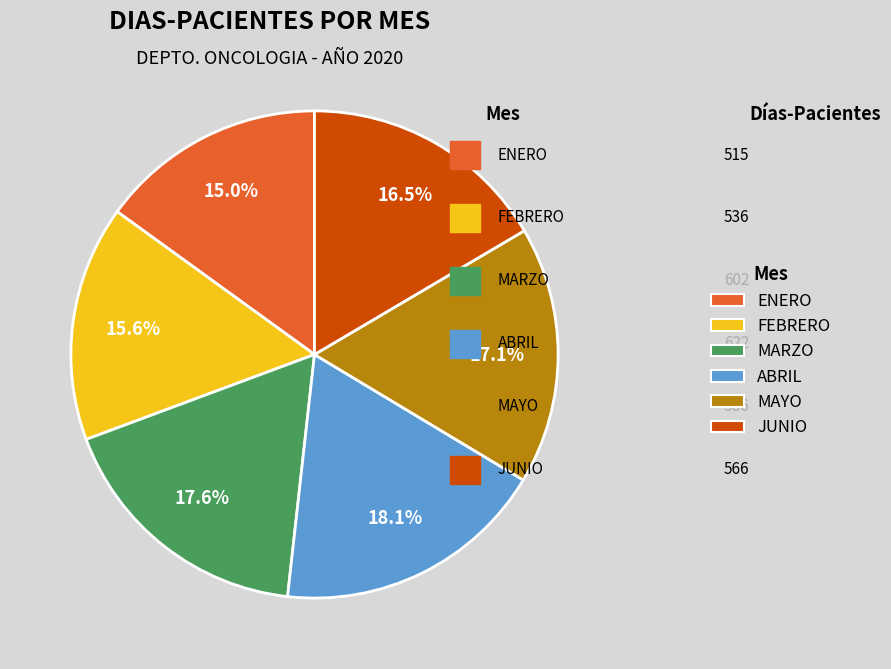

How many slices are in this pie chart?

6